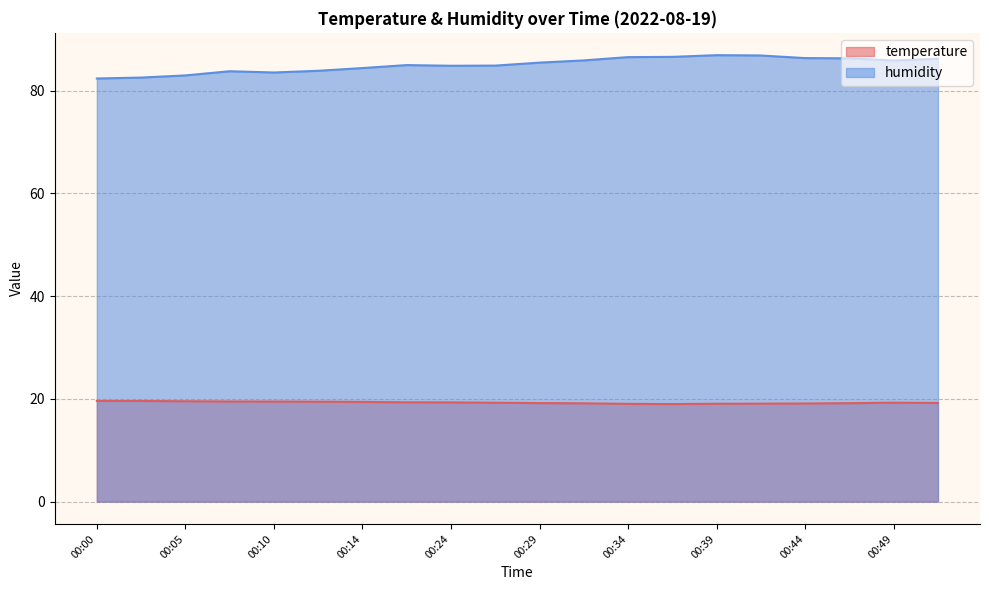

In humidity, how many points are lower than both neighbors (excluding endpoints)?

3